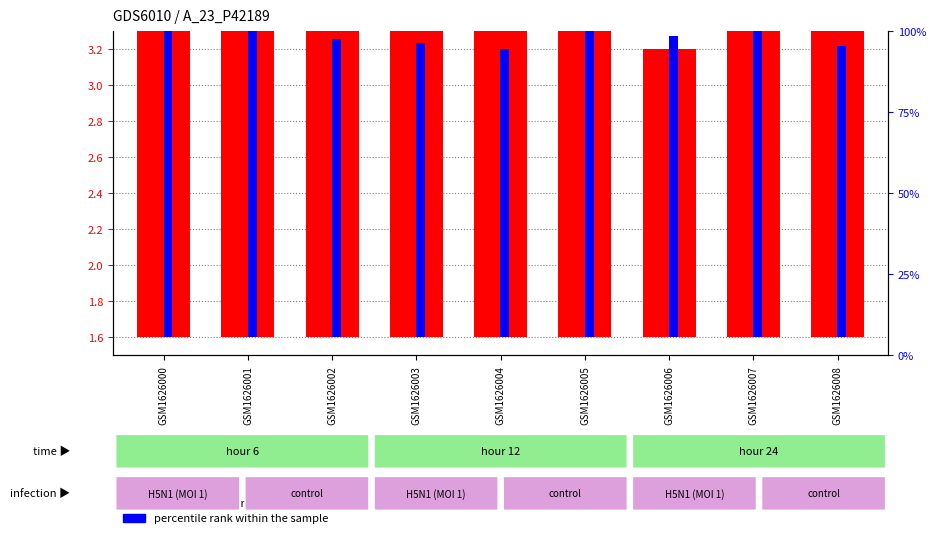

Between GSM1626000 and GSM1626006, which series saw the biggest shift?

transformed count